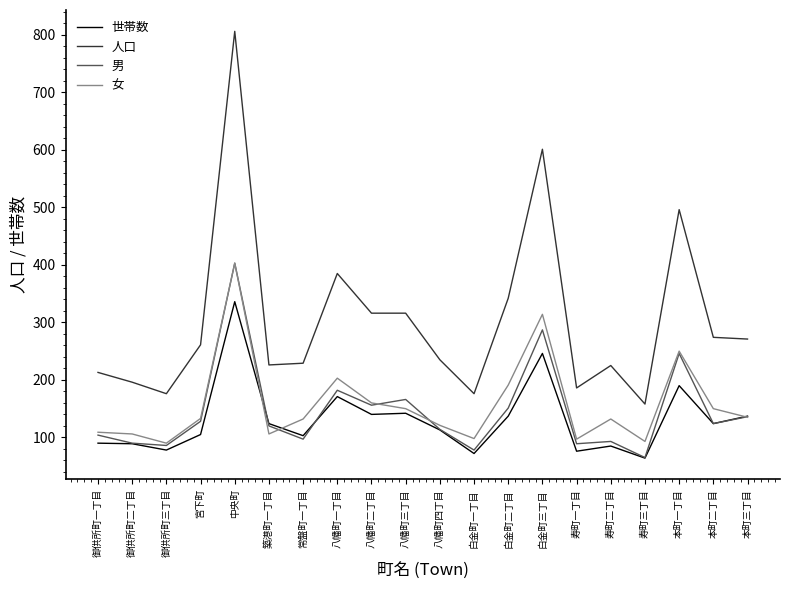

Between 宮下町 and 八幡町四丁目, which series saw the biggest shift?

人口